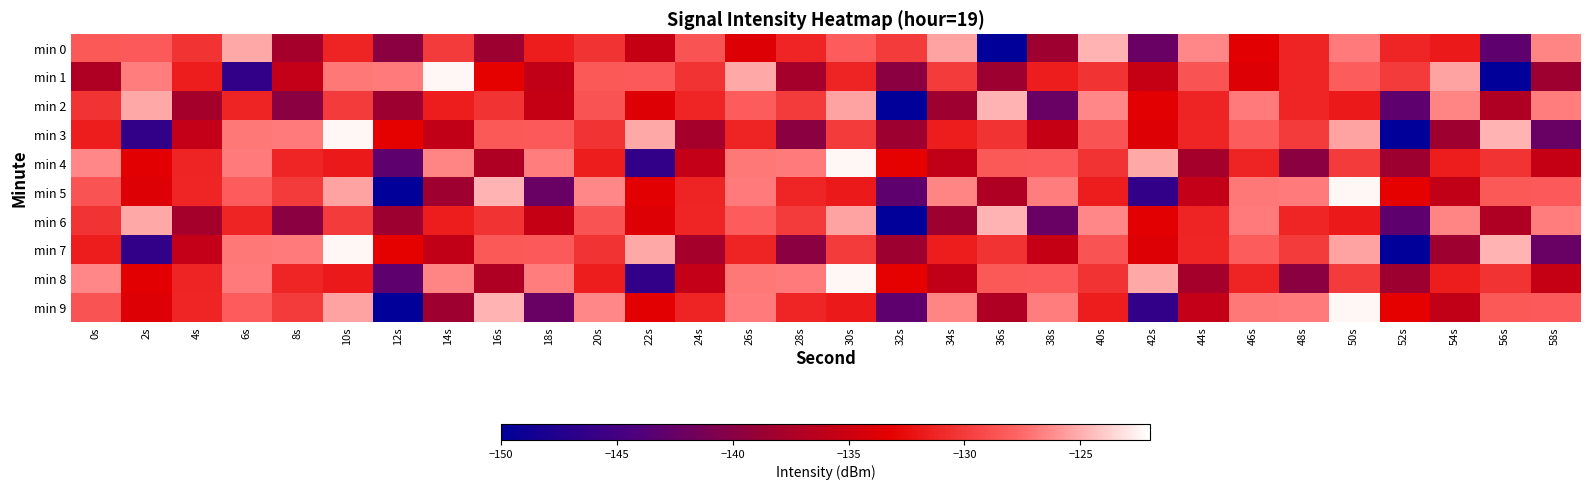

What is the total value across all series at 38s?

-1335.5